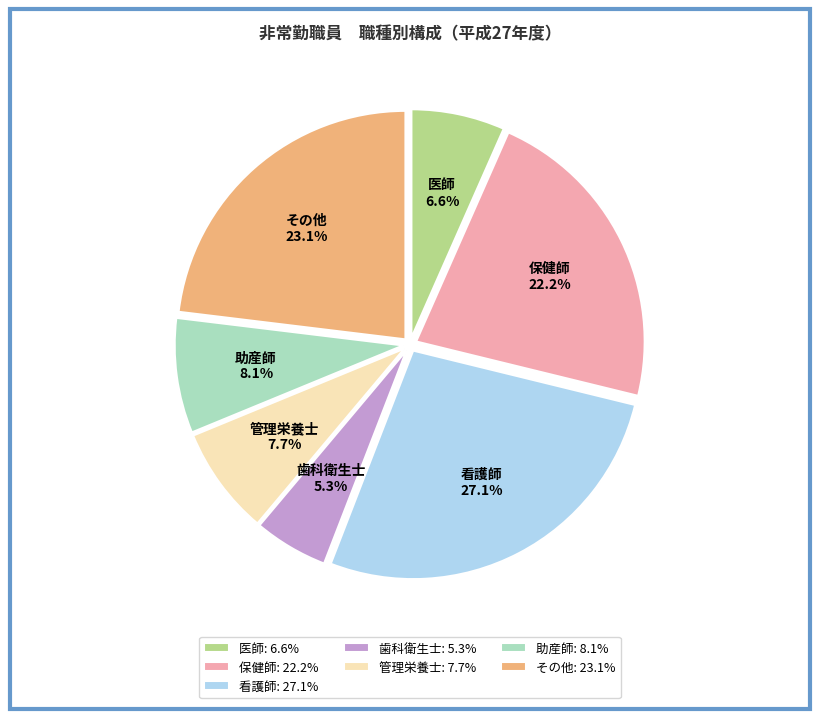

What is the total percentage of 助産師 and 歯科衛生士?

13.4%